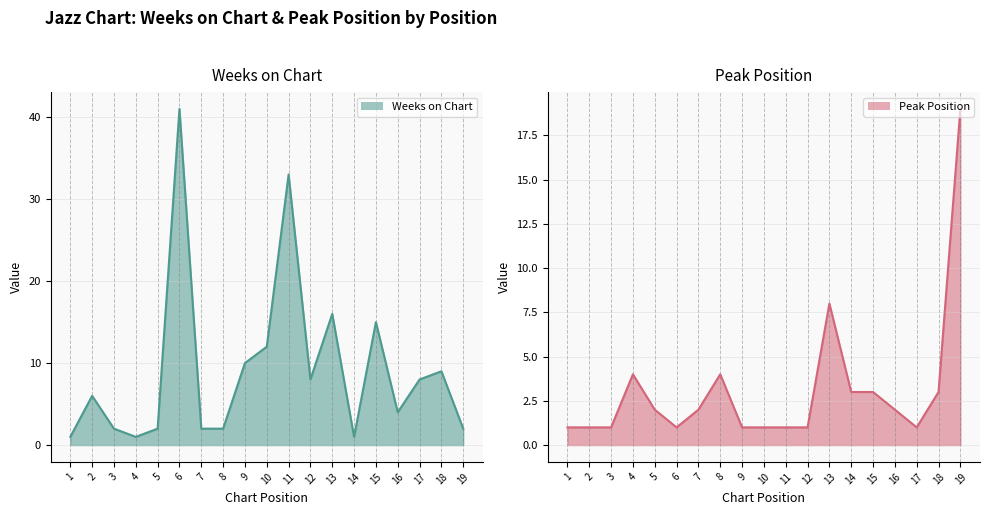

What is the difference between the maximum and second lowest values in the Weeks on Chart (line) series?

40